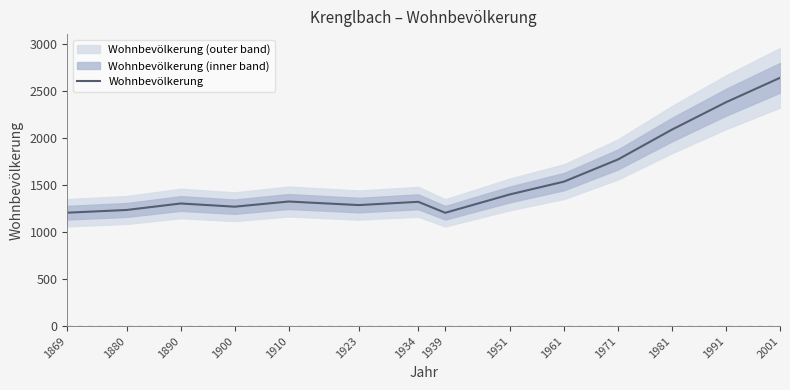

At which label does the data first exceed 1327?

1951